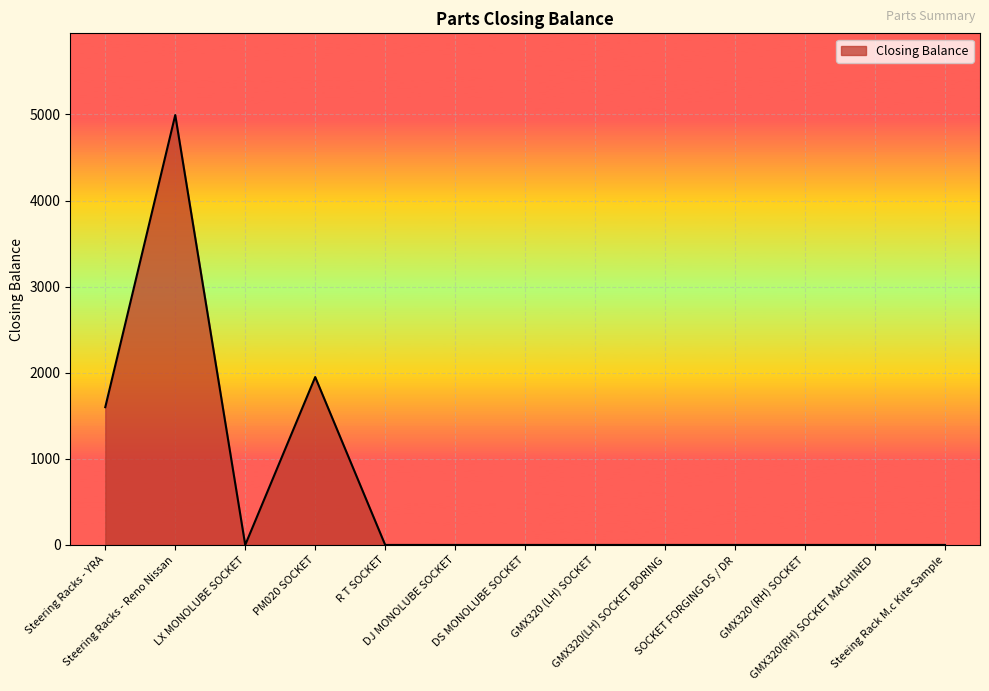

What is the sum of all values?

8543